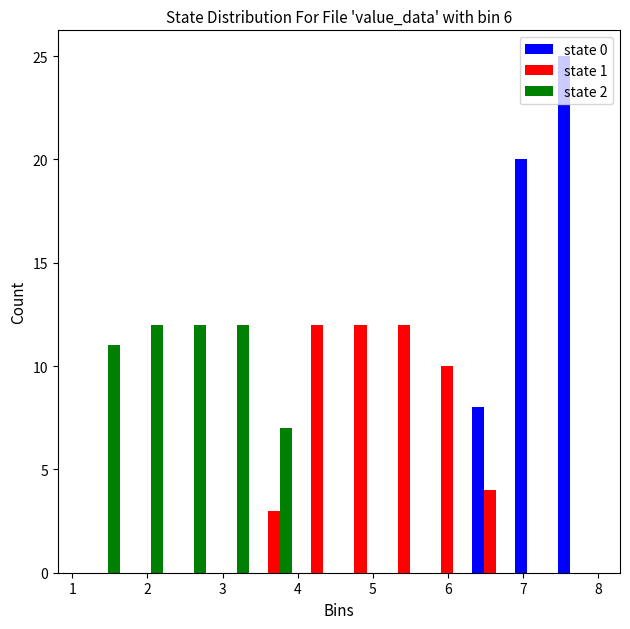

What is the height of the state 1 bar covering 4.6 to 5.1 on the x-axis? Neither the bar edges nor the heights are printed on the chart, so give them approximately, as read against the axes.

12